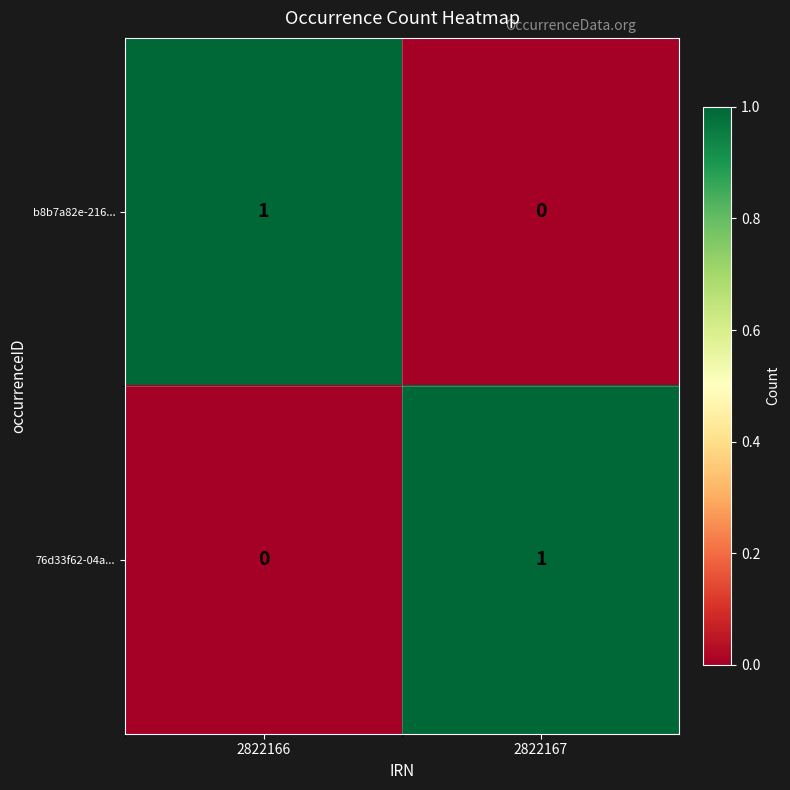

Reading left to right, extract all data points from this chart.

b8b7a82e-216...: 2822166=1	2822167=0
76d33f62-04a...: 2822166=0	2822167=1